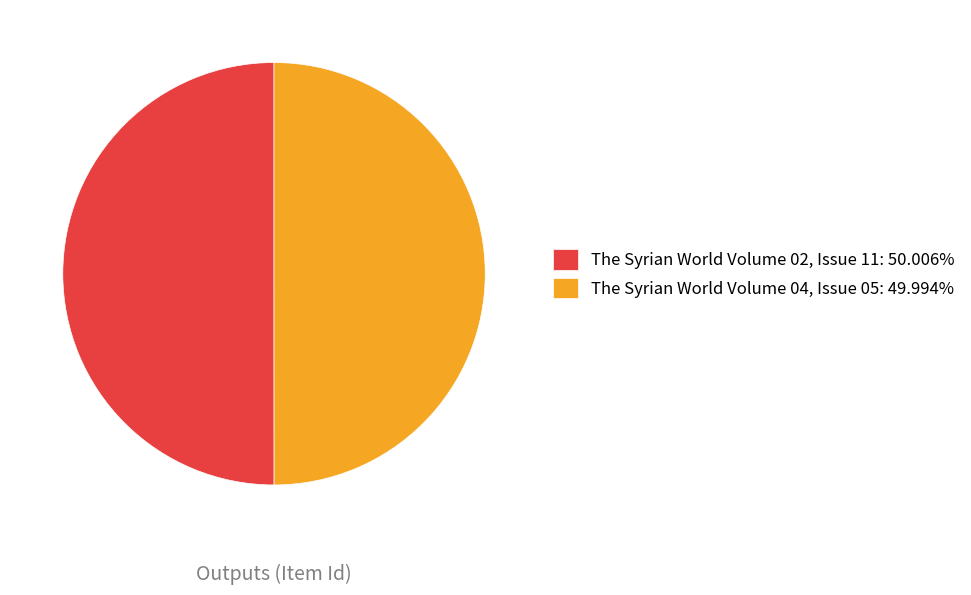

What is the ratio of the value at The Syrian World Volume 02, Issue 11: 50.006% to the value at The Syrian World Volume 04, Issue 05: 49.994%?

1.0